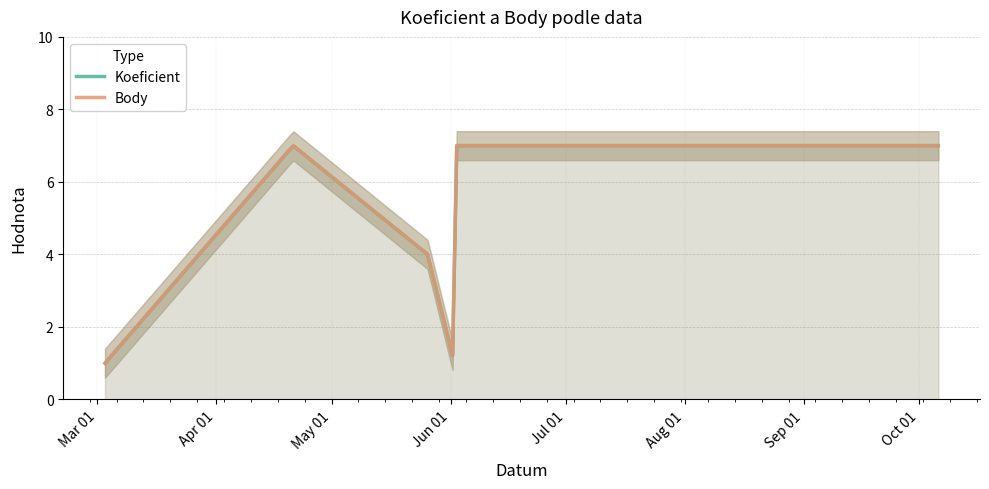

What is the label of the 6th point from the right?

2018-04-21